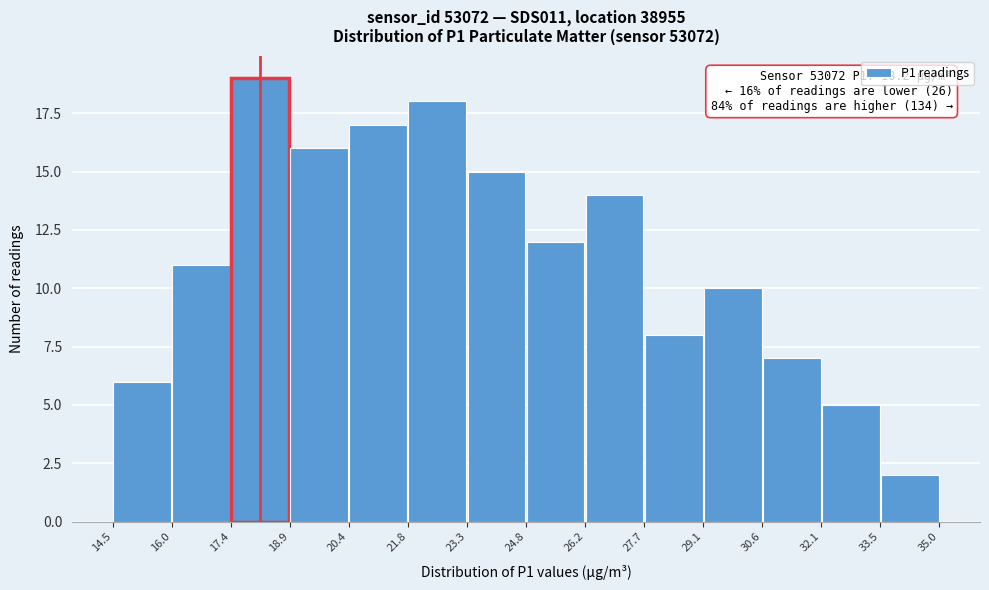

Which range on the x-axis has the tallest bar?

17.4 to 18.9